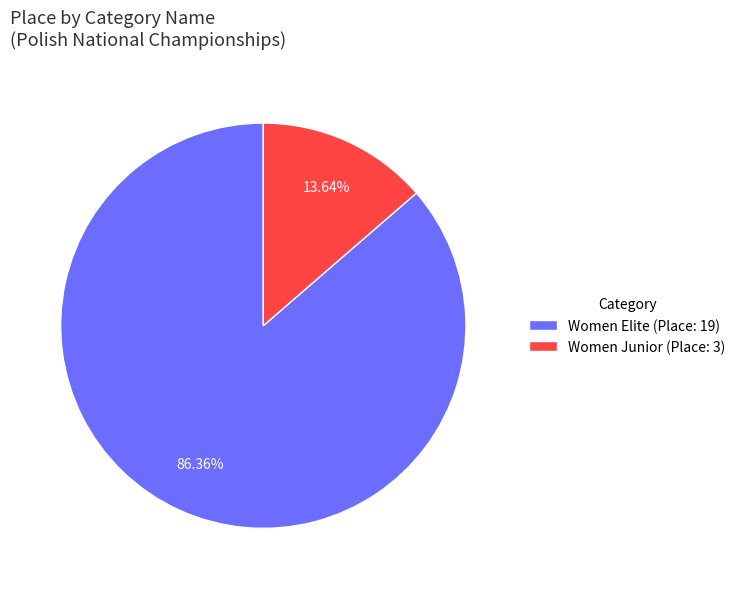

How many segments does this pie chart have?

2